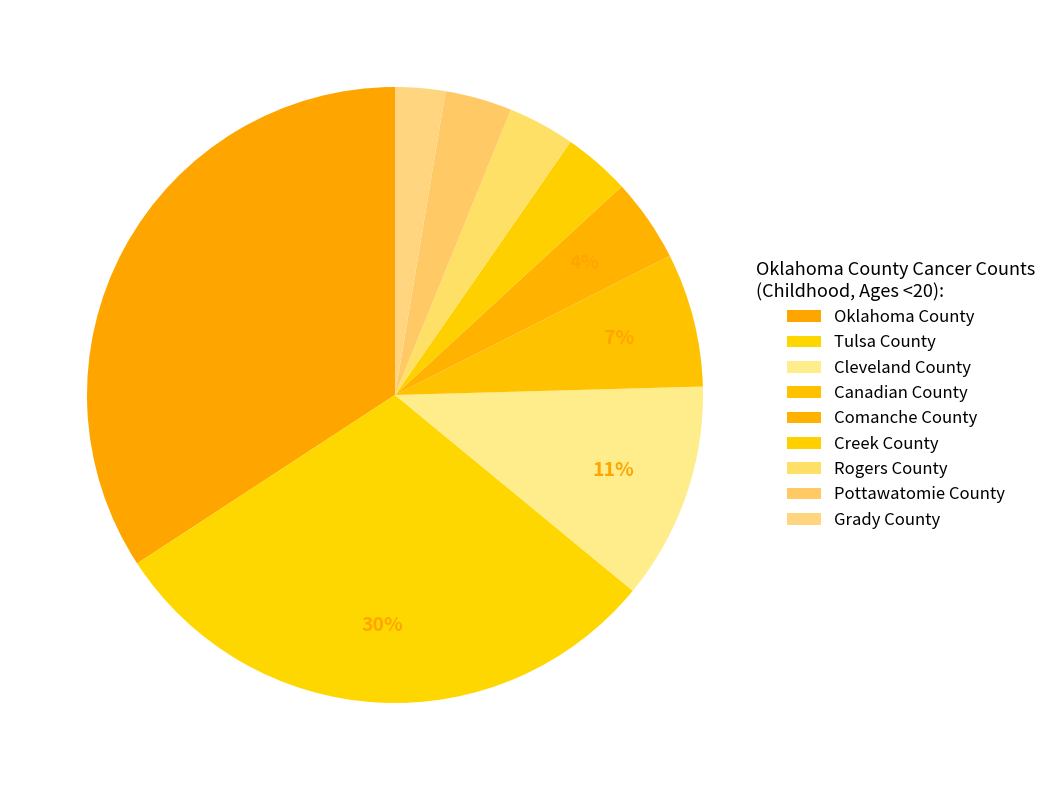

How much of the chart is everything except Creek County?

96.5%